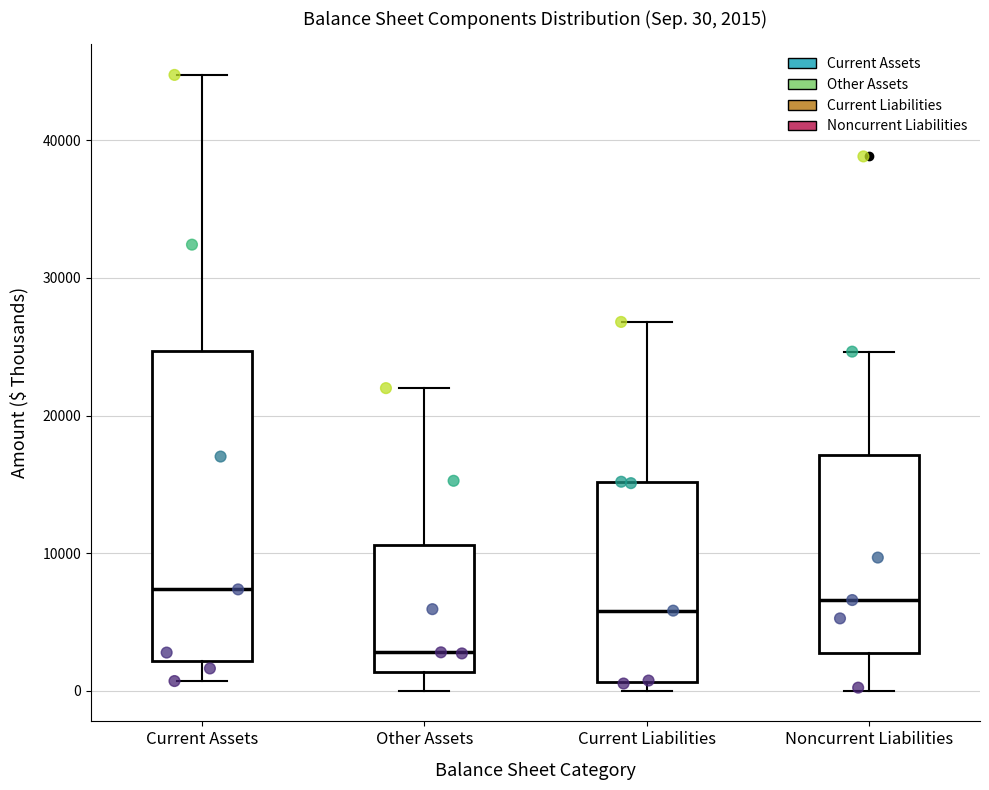

Which box is the tallest, from its lower edge to its upper edge?

Current Assets